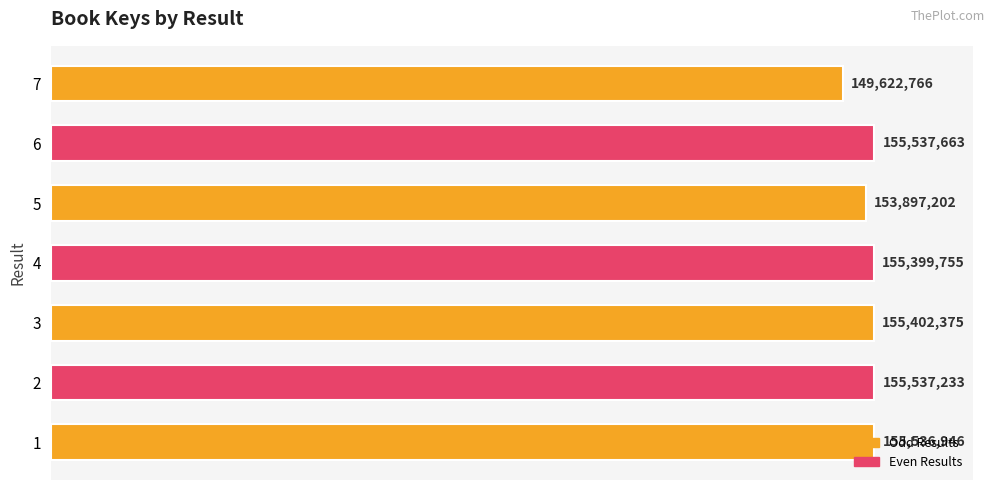

What is the sum of all values?

1080933940